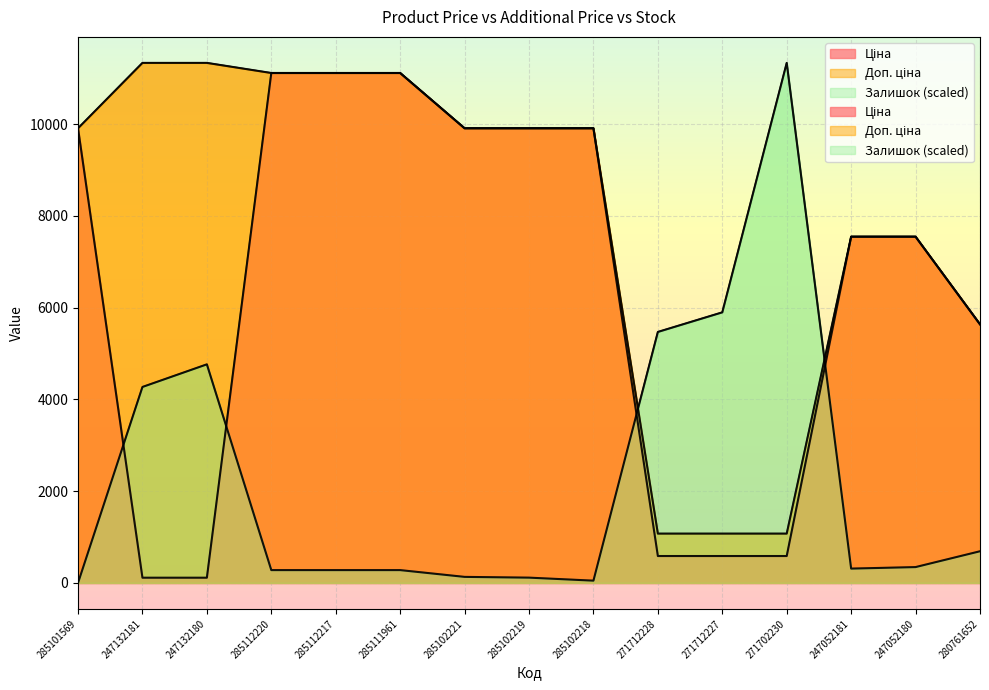

How many lines are shown in the chart?

3